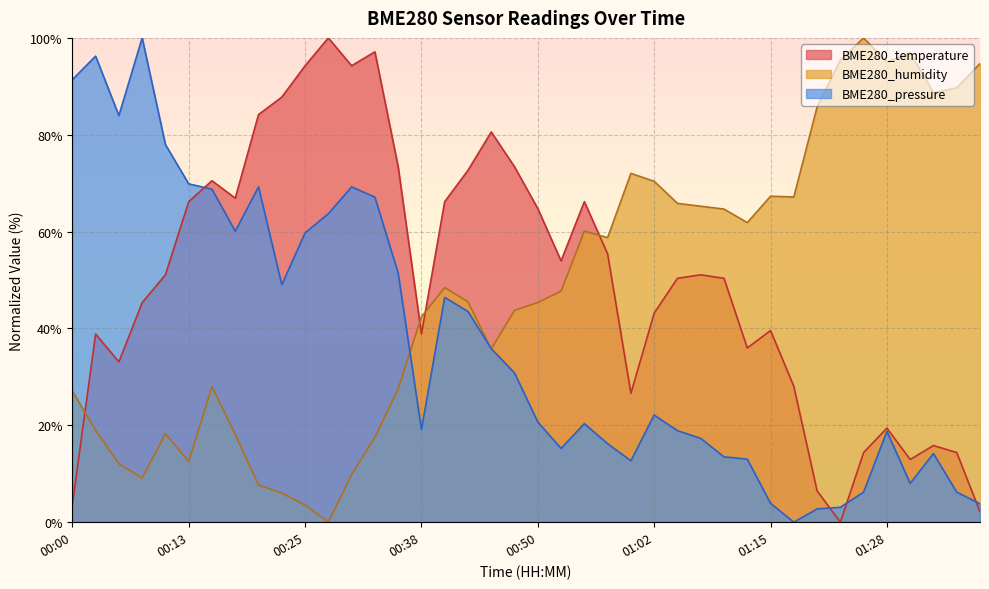

Rank the series by their maximum value, from highest to lowest.

BME280_temperature, BME280_humidity, BME280_pressure